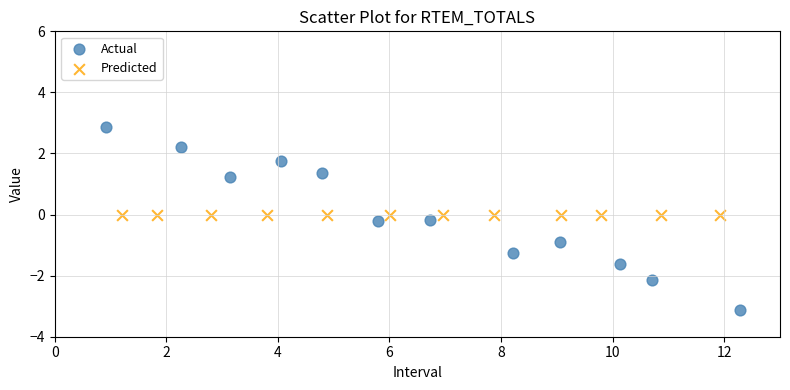

Which series reaches the minimum Y coordinate?

Actual